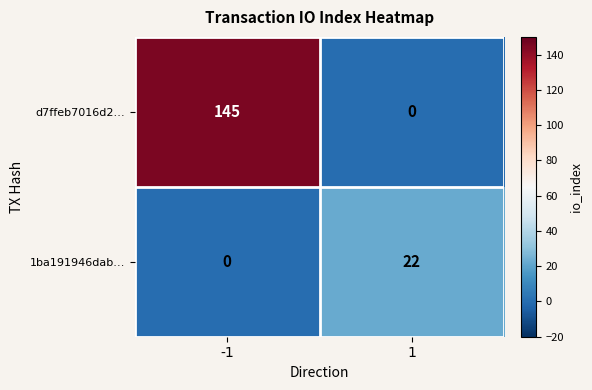

At -1, list the series in order from smallest to largest.

1ba191946dab…, d7ffeb7016d2…